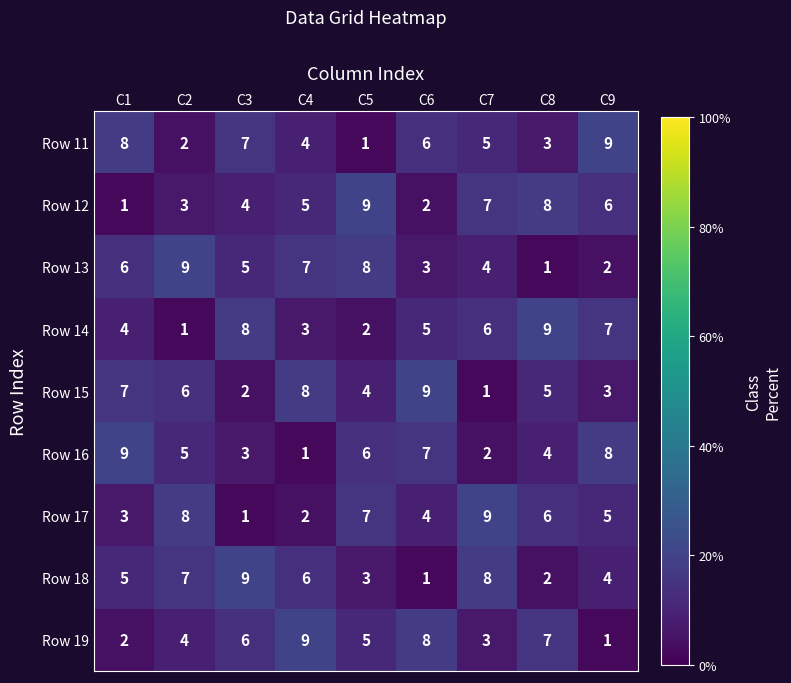

How many Row 13 values are between 3 and 7?

5